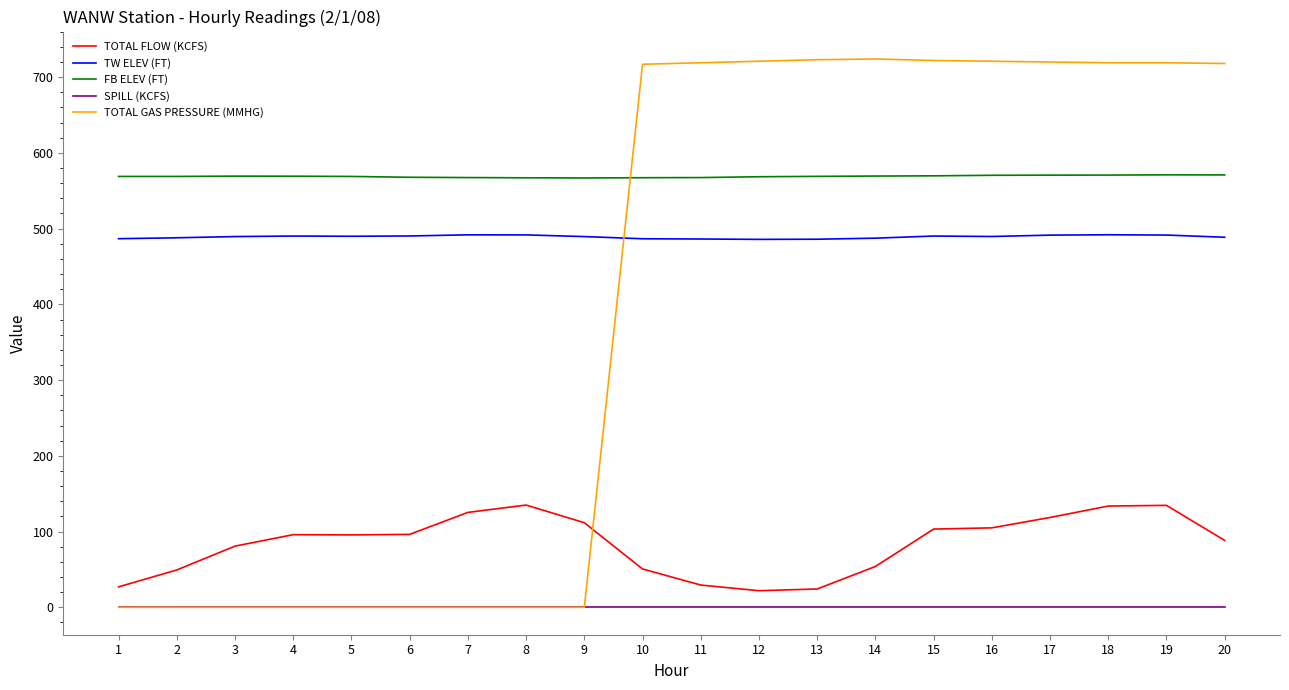

What is the lowest value of the TW ELEV (FT) series?

485.8